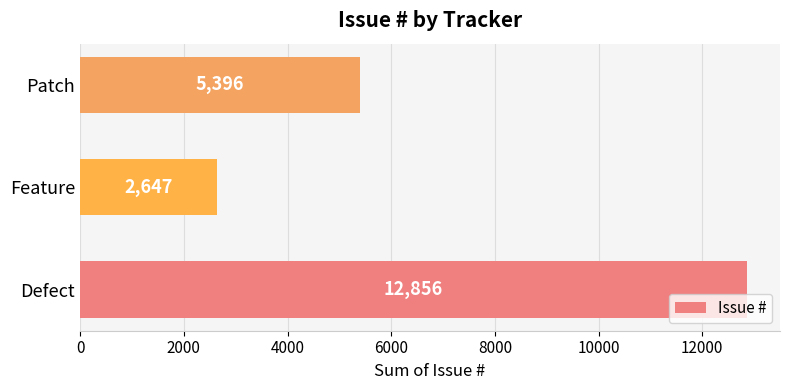

List the labels in order of value, largest first.

Defect, Patch, Feature